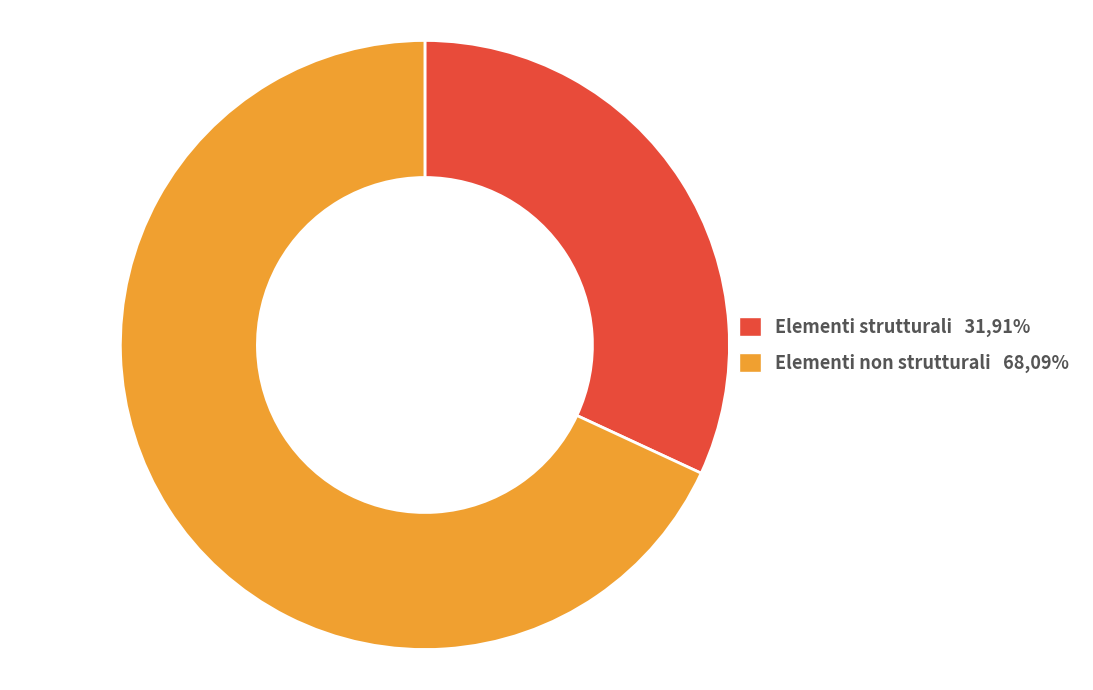

What is the ratio of the value at Elementi non strutturali to the value at Elementi strutturali?

2.1